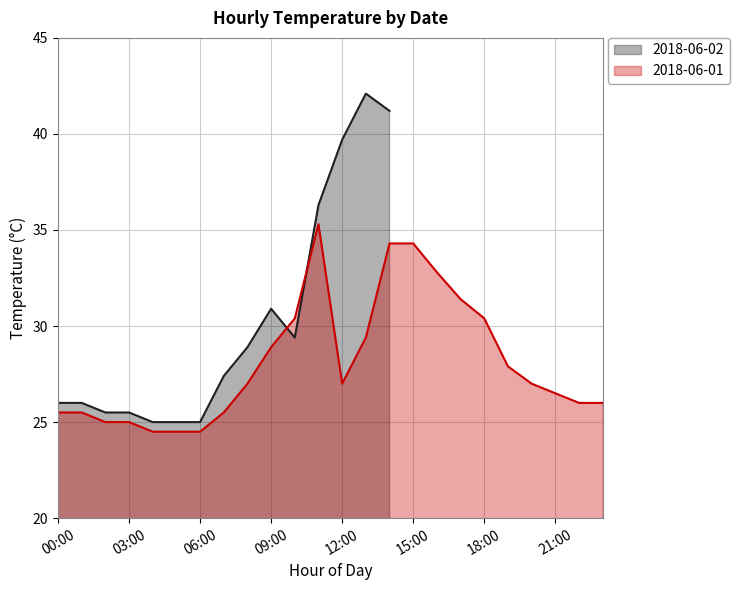

Is it true that the value at 00:00 is 40.5?

False